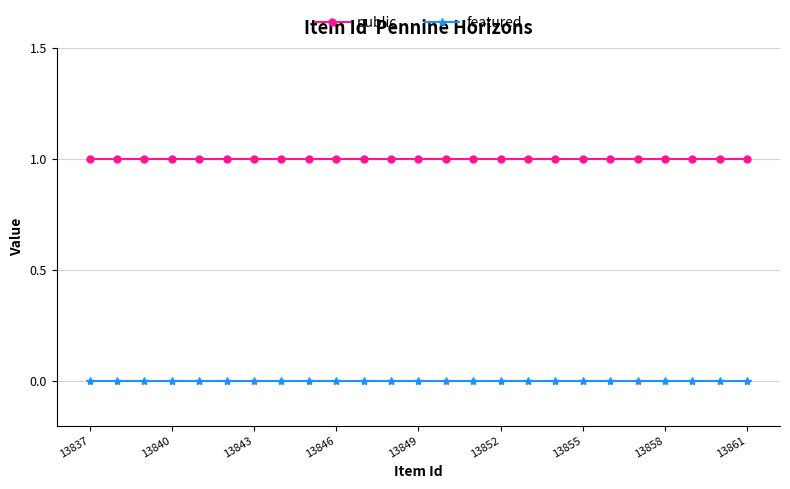

Rank the series by their maximum value, from highest to lowest.

public, featured